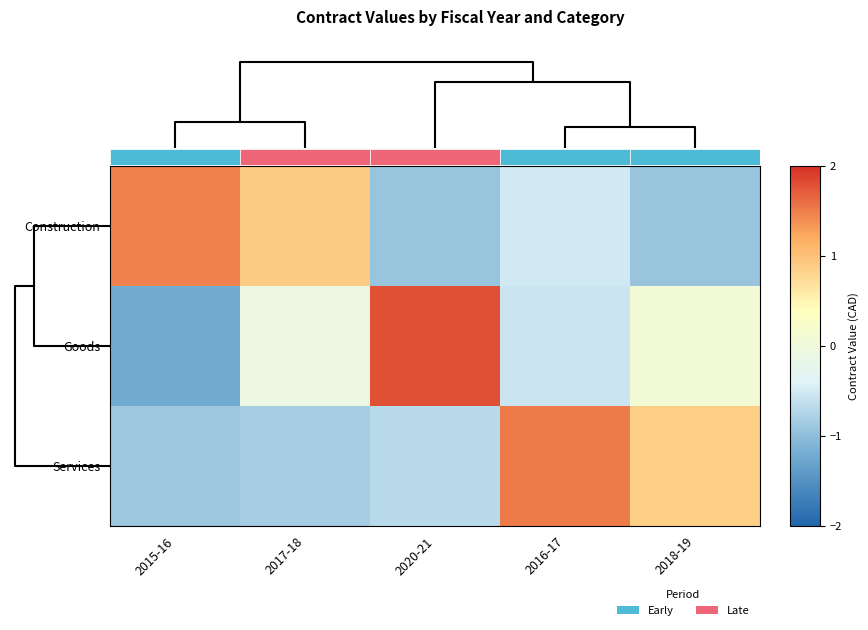

How many values in the Goods series exceed 0?

2